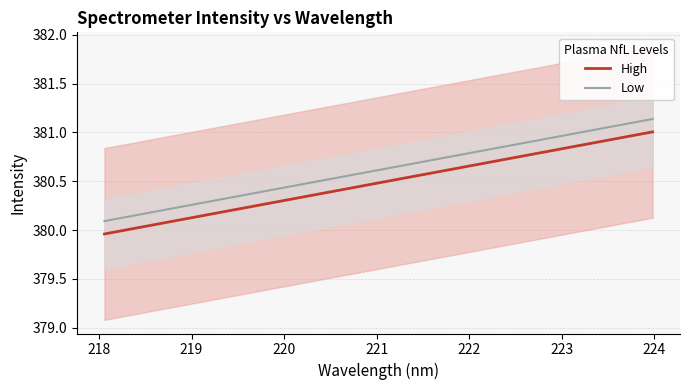

True or false: High and Low cross at least once.

False